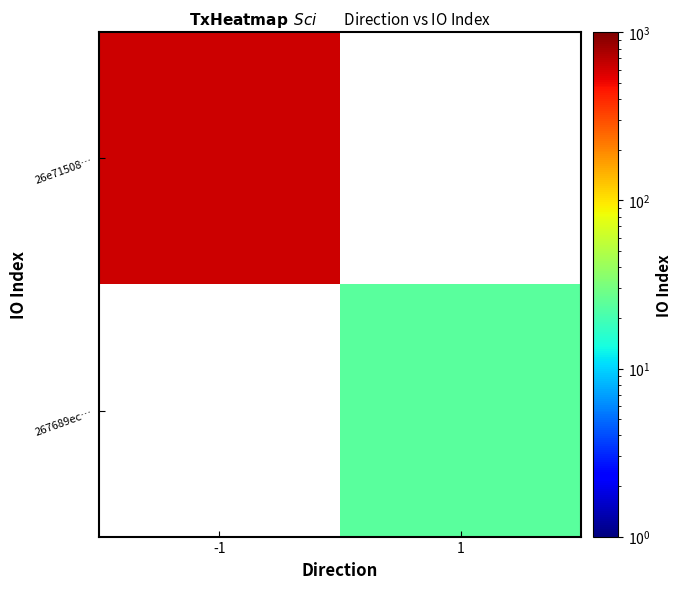

Which label corresponds to the largest value in the chart?

-1